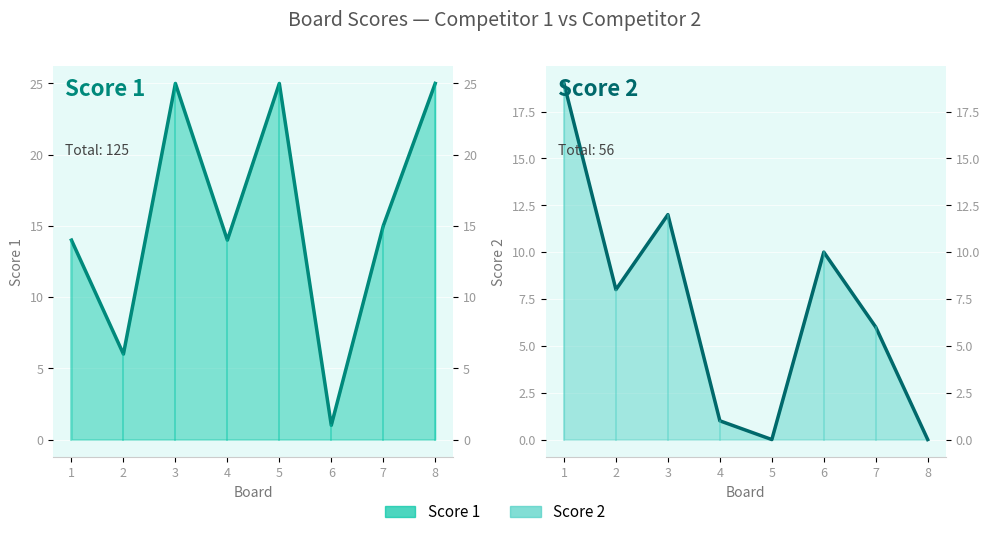

Which series has the largest range (max minus min)?

Score 1 (line)